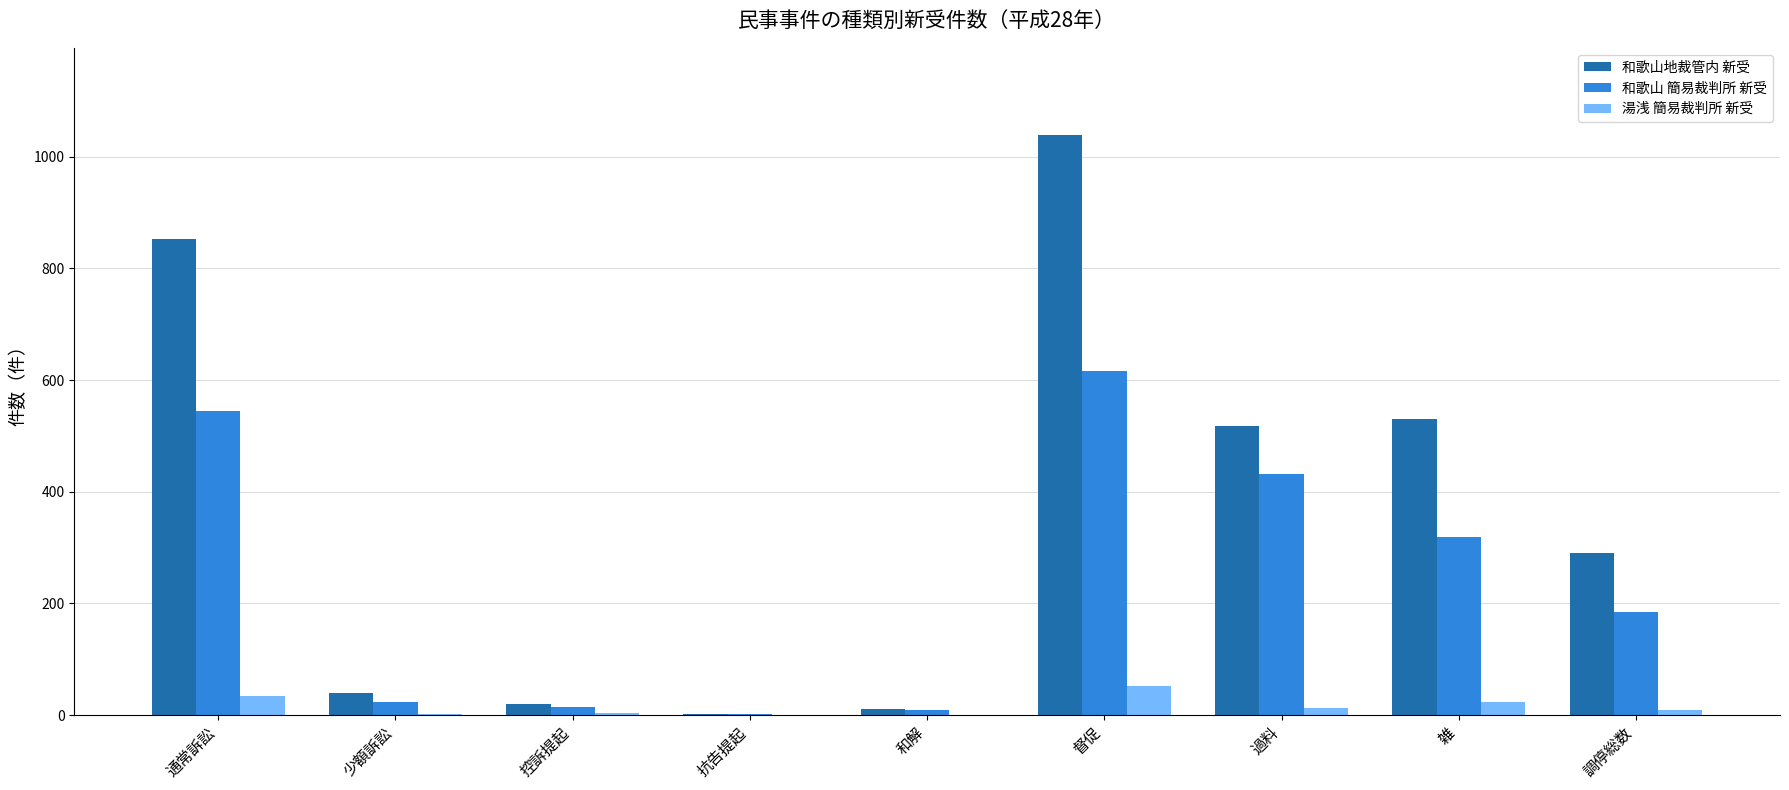

Which series changed the most between 通常訴訟 and 督促?

和歌山地裁管内 新受